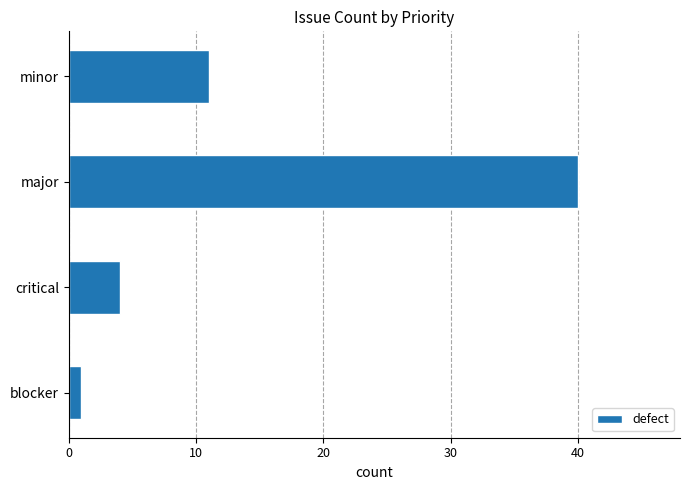

Reading bottom to top, transcribe all the data shown in this chart.

1	4	40	11